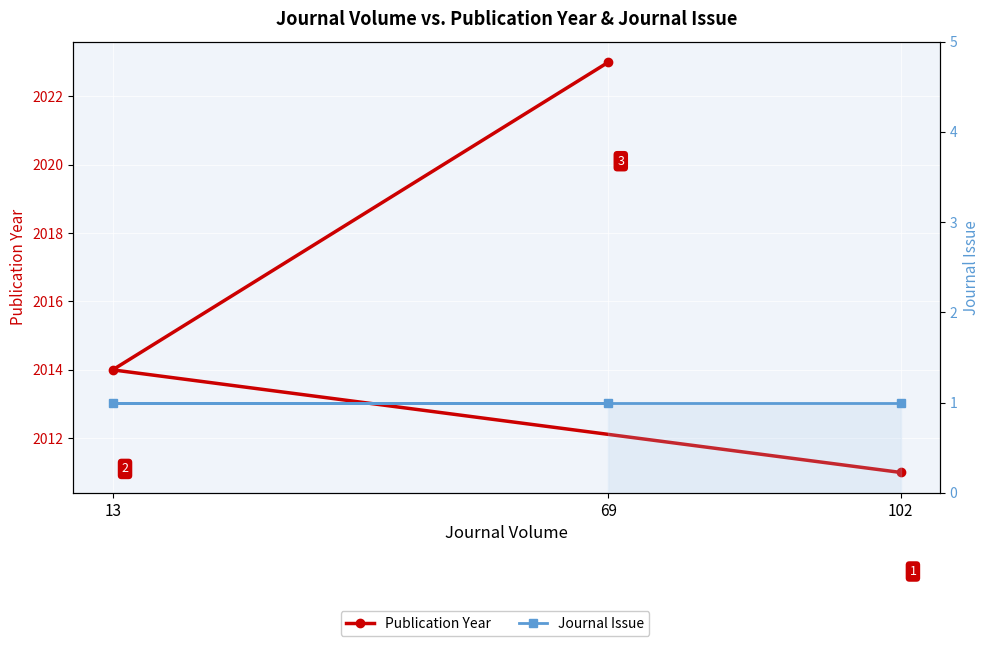

At which label does Publication Year reach its minimum?

102